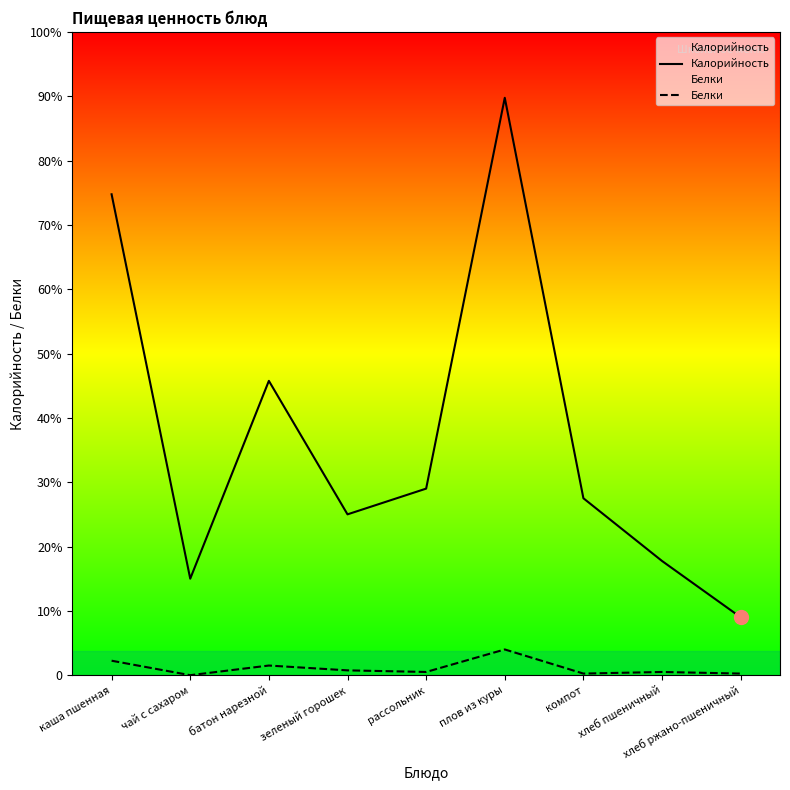

At which label does Белки first exceed 2?

каша пшенная